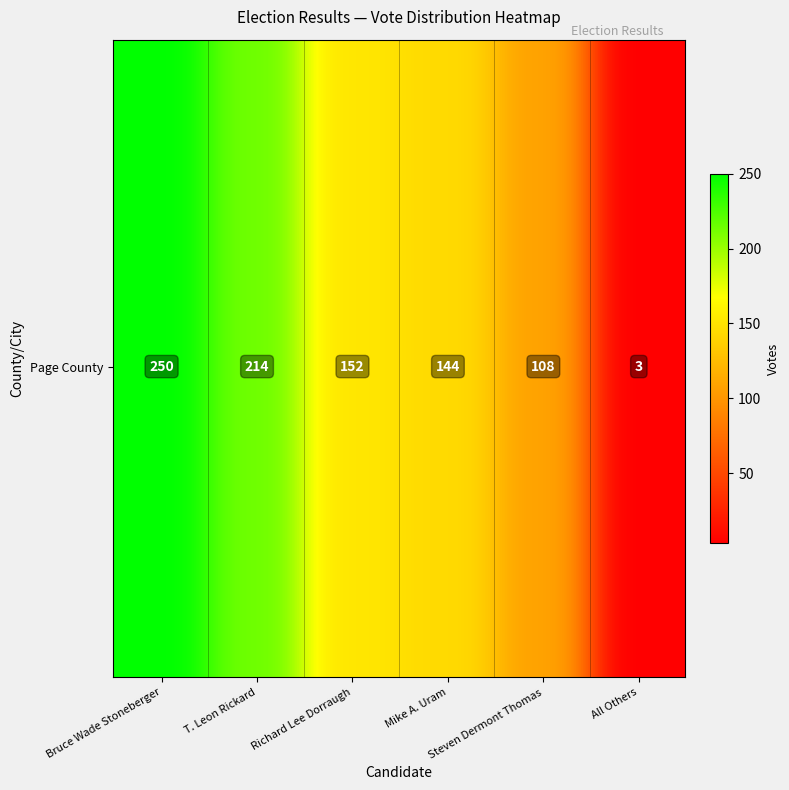

List the labels in order of value, smallest first.

All Others, Steven Dermont Thomas, Mike A. Uram, Richard Lee Dorraugh, T. Leon Rickard, Bruce Wade Stoneberger